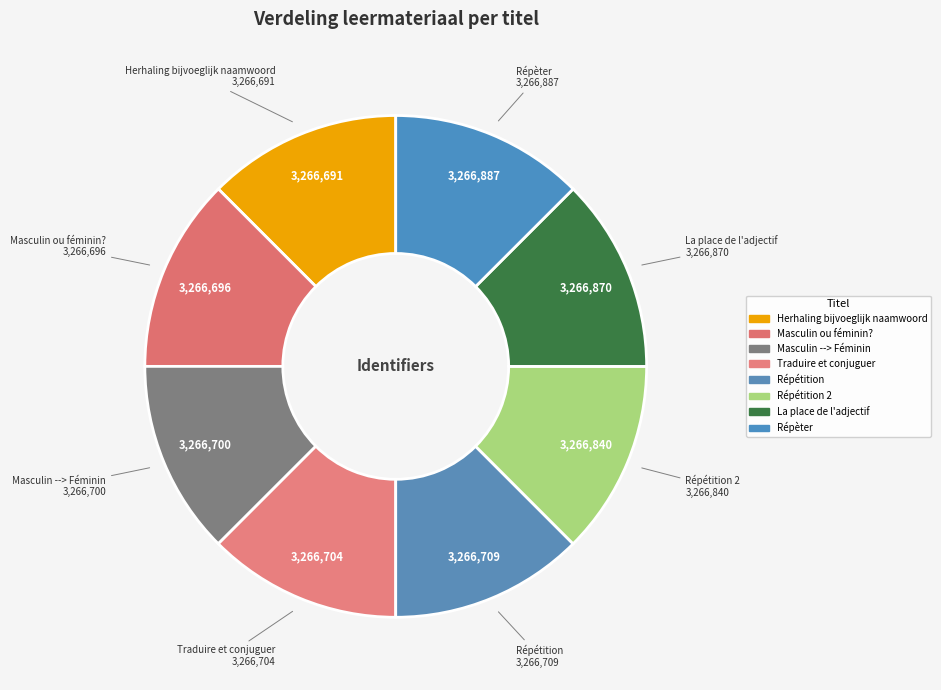

How many segments does this pie chart have?

8